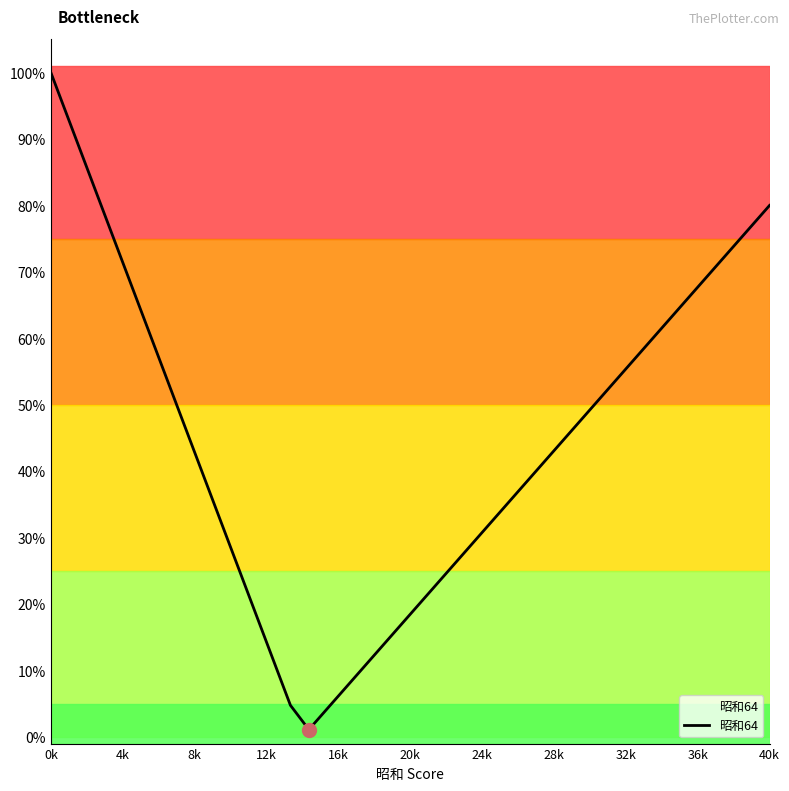

What is the sum of all values?

17.9